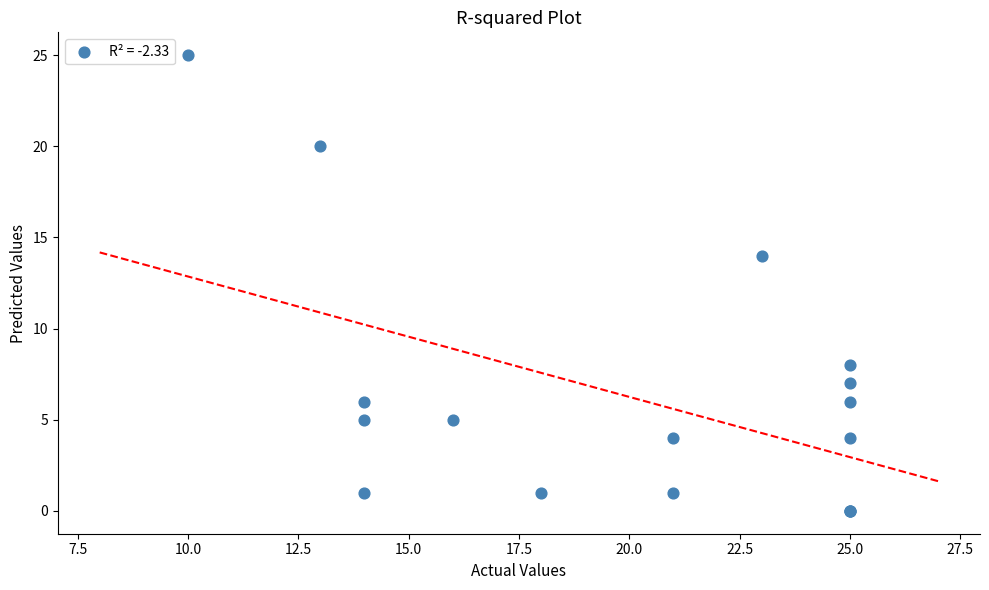

What Y value in the scatter plot is closest to 12?

14